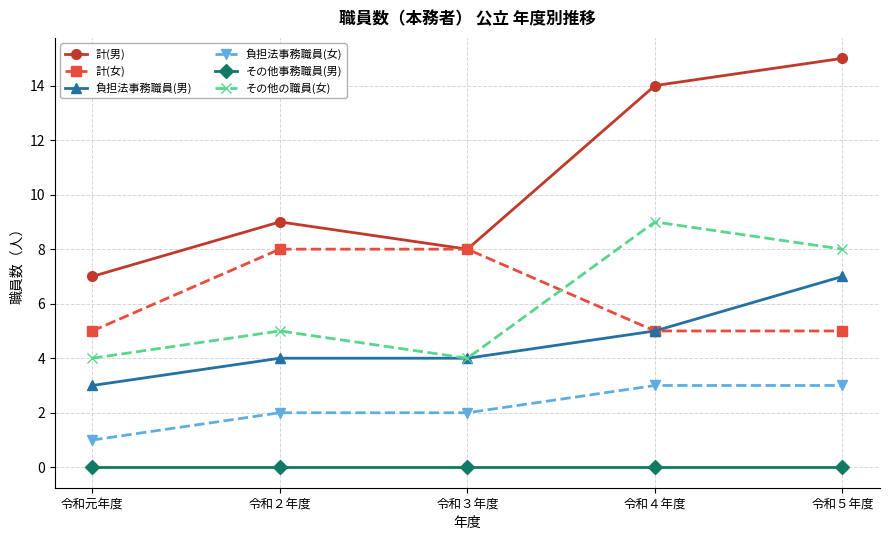

What is the label of the 1st point from the left?

令和元年度